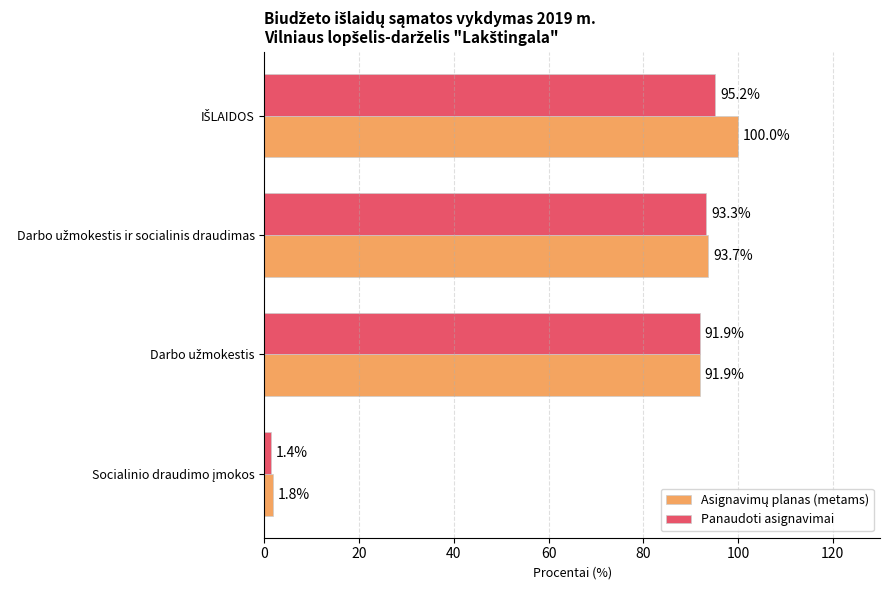

What is the minimum value for Panaudoti asignavimai?

1.4